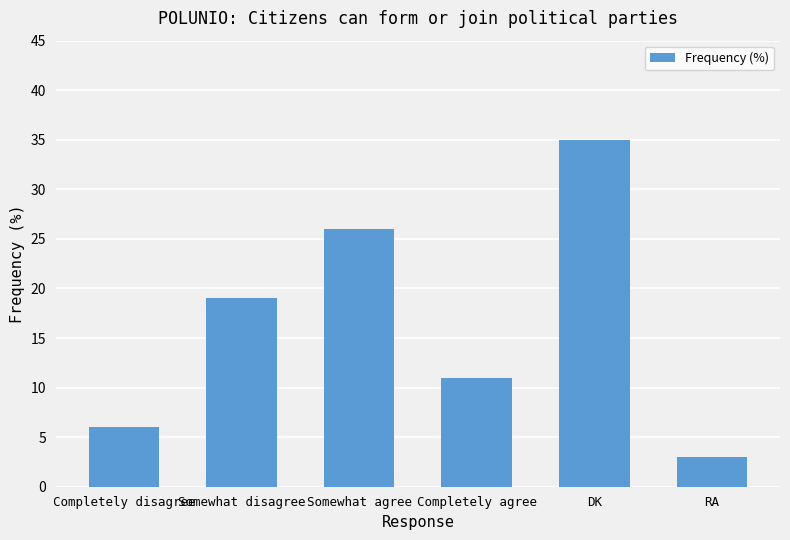

Rank the categories by value from highest to lowest.

DK, Somewhat agree, Somewhat disagree, Completely agree, Completely disagree, RA